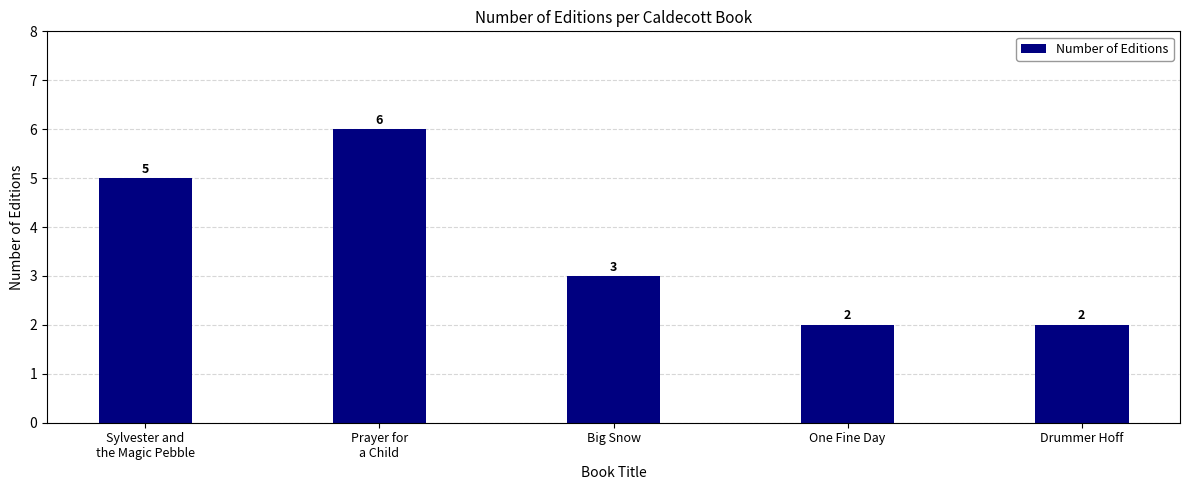

Are the bars grouped side by side (vs. stacked)?

No